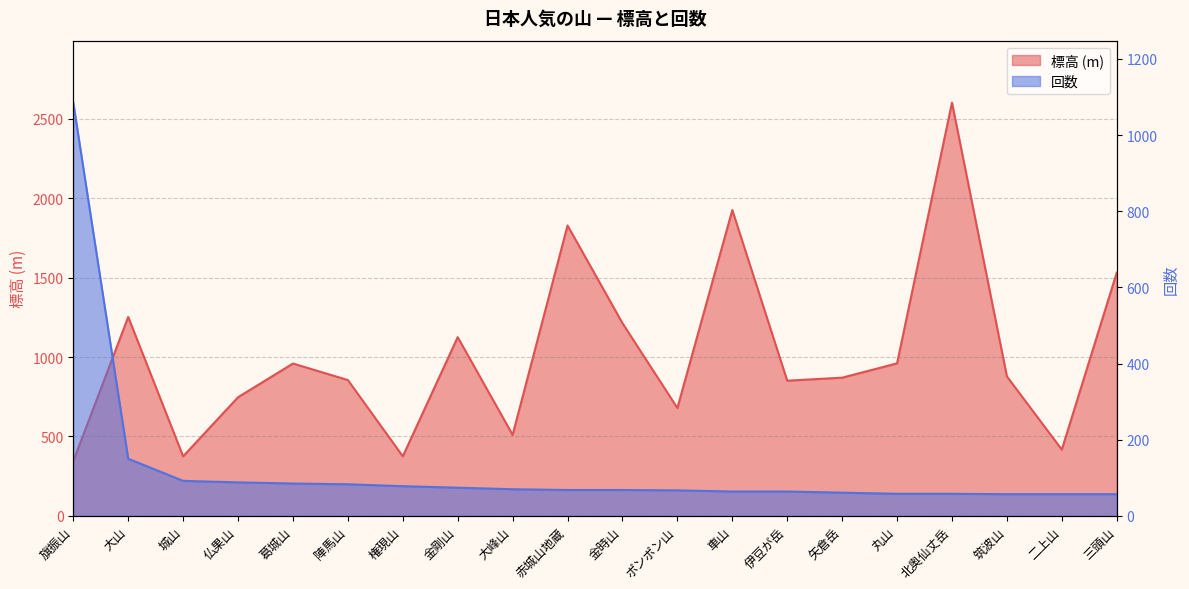

Between 旗振山 and 大峰山, which series saw the biggest shift?

回数